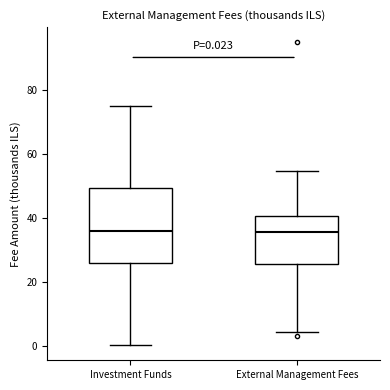

Which box is the tallest, from its lower edge to its upper edge?

Investment Funds